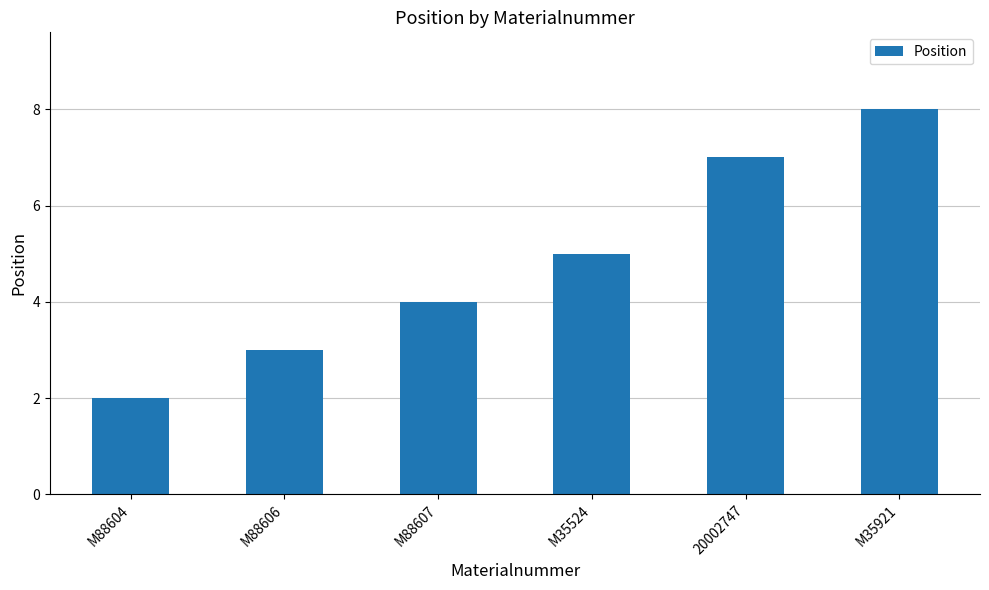

What is the difference between the values at M88606 and 20002747?

4